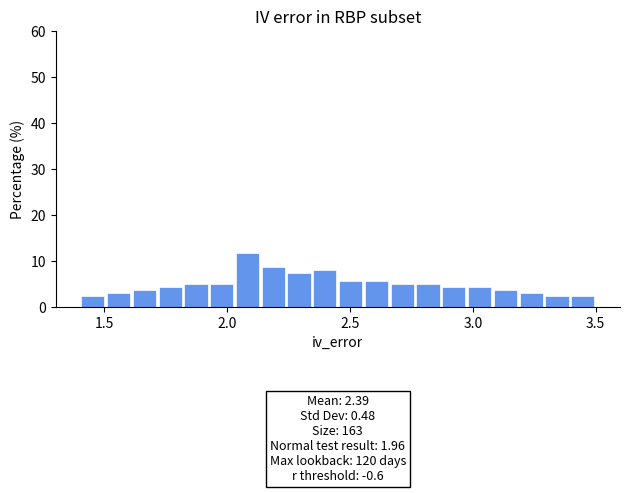

Around what value on the x-axis is the tallest bar? Give the approximate position of its centre, as read against the axis.

2.10